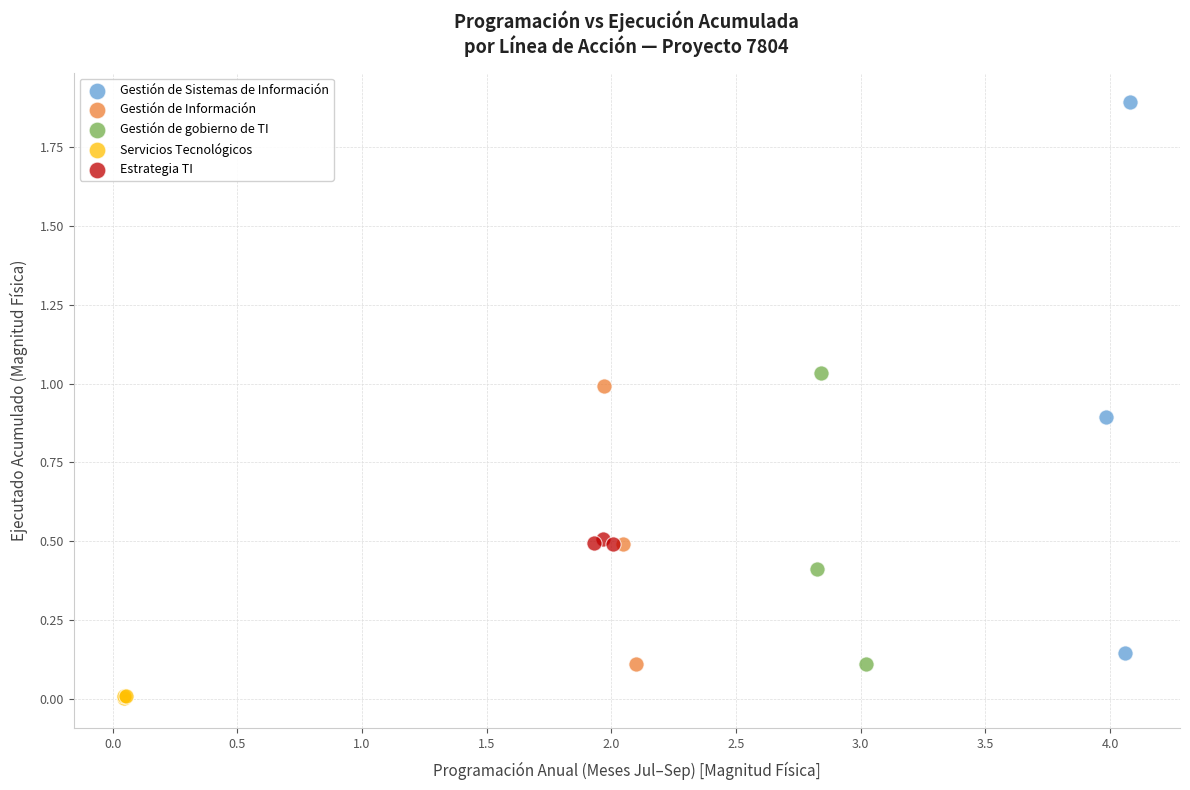

Which series has the largest Y range (max minus min)?

Gestión de Sistemas de Información